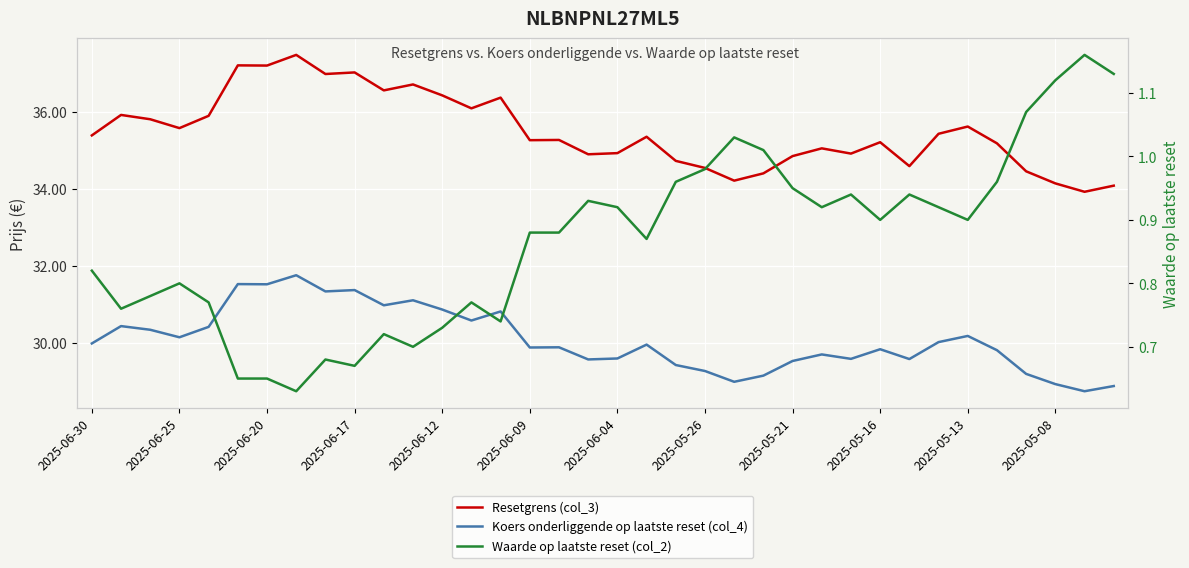

In Waarde op laatste reset (col_2), how many points are lower than both neighbors (excluding endpoints)?

9